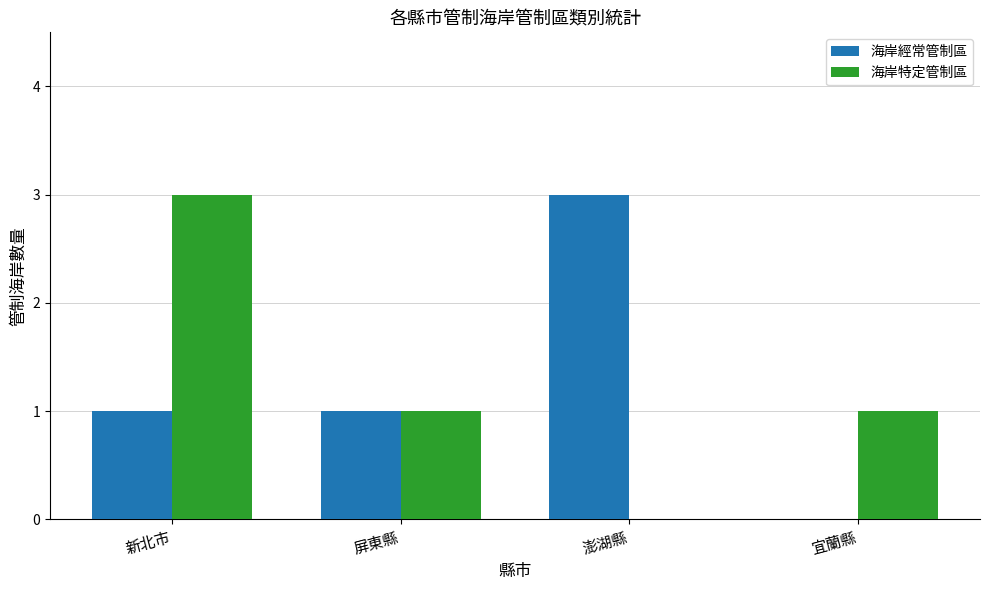

What is the maximum value shown in the chart?

3